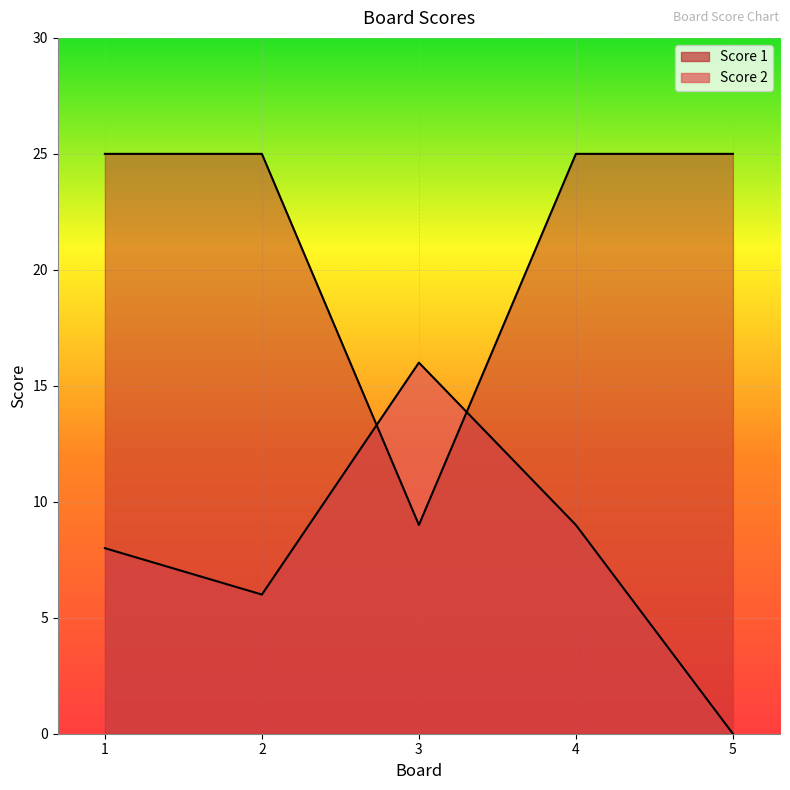

List the labels in order of Score 1 value, smallest first.

3, 1, 2, 4, 5